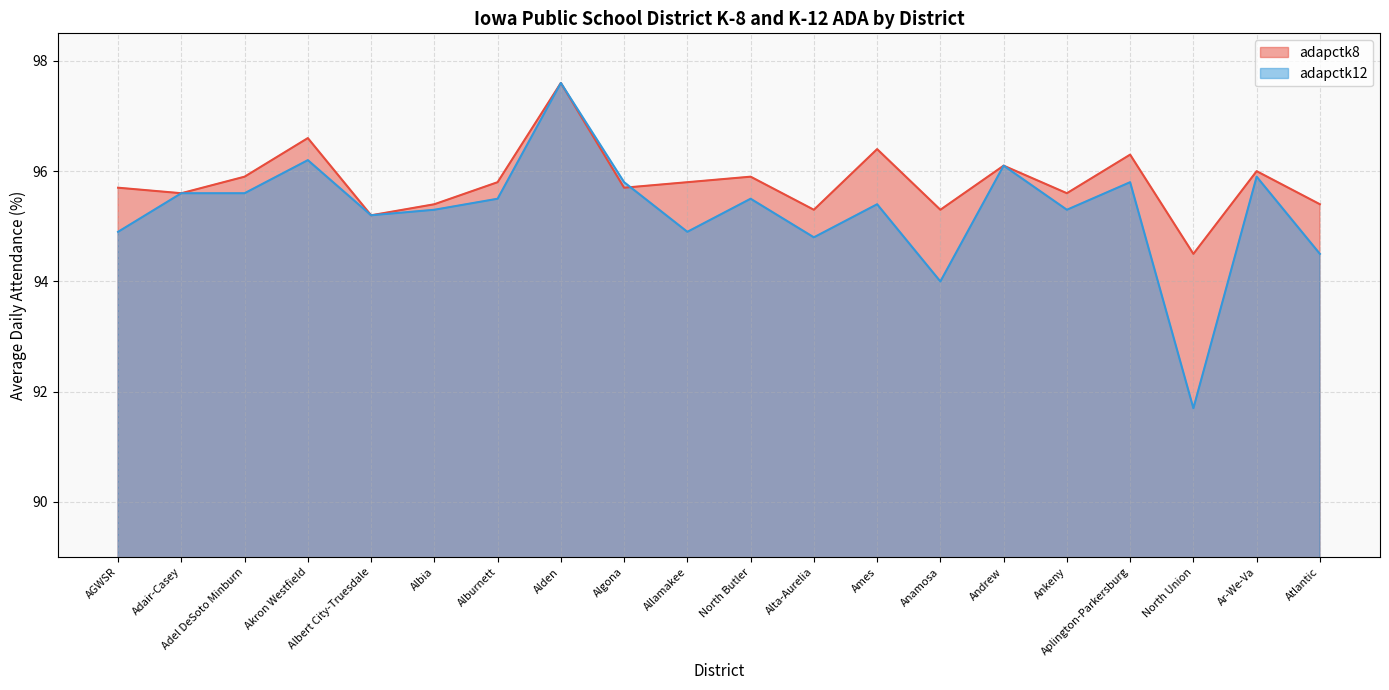

Which series changed the most between Ankeny and Atlantic?

adapctk12